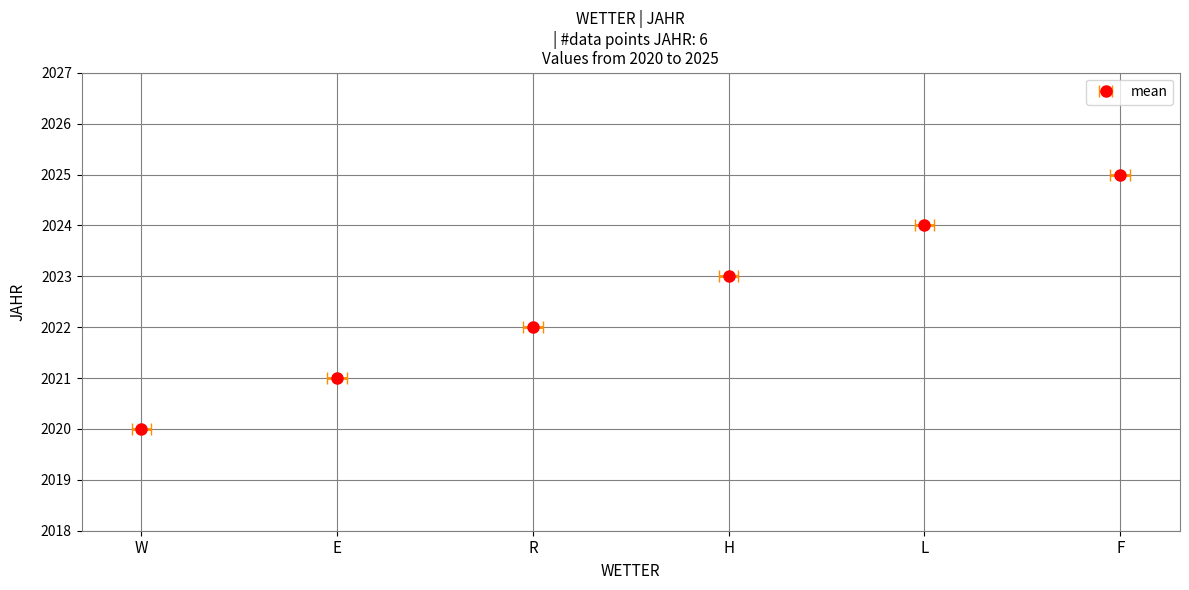

Reading left to right, transcribe all the data shown in this chart.

W=2020	E=2021	R=2022	H=2023	L=2024	F=2025